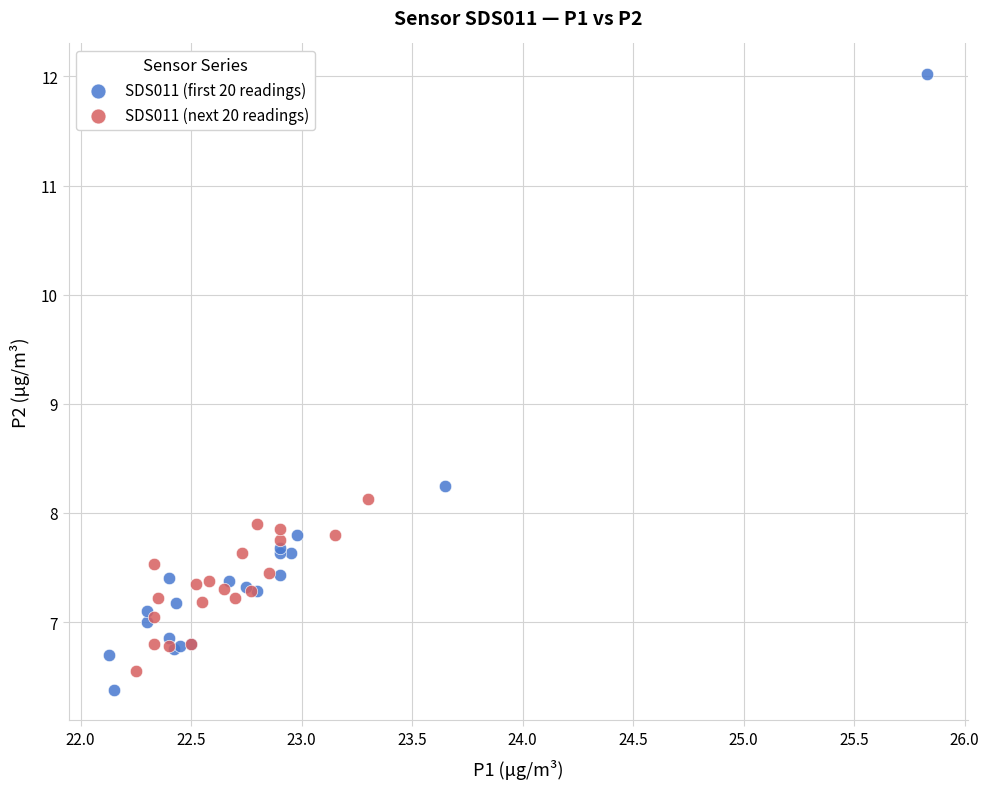

Which series contains the highest Y value?

SDS011 (first 20 readings)